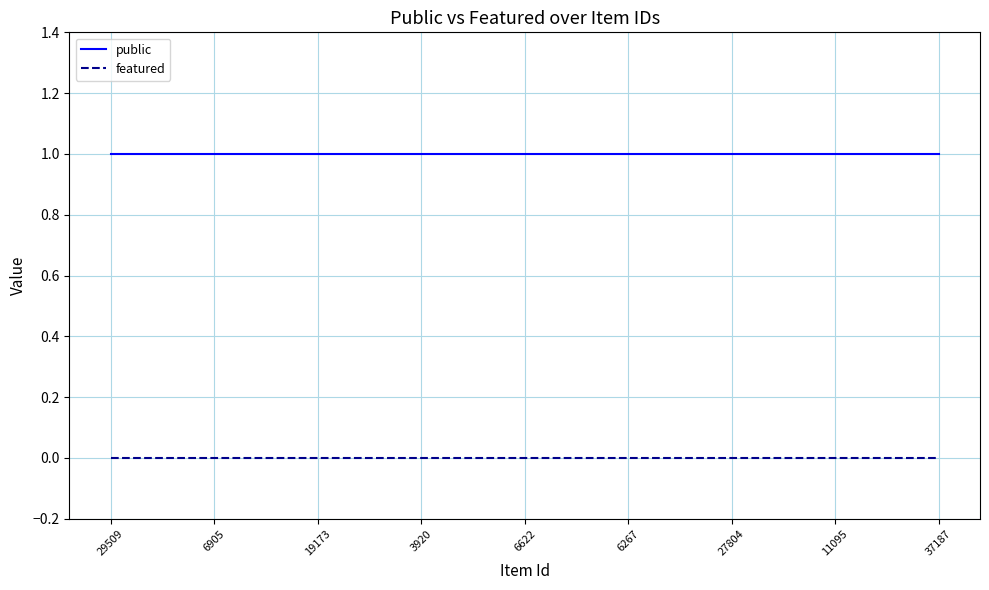

True or false: public and featured cross at least once.

False